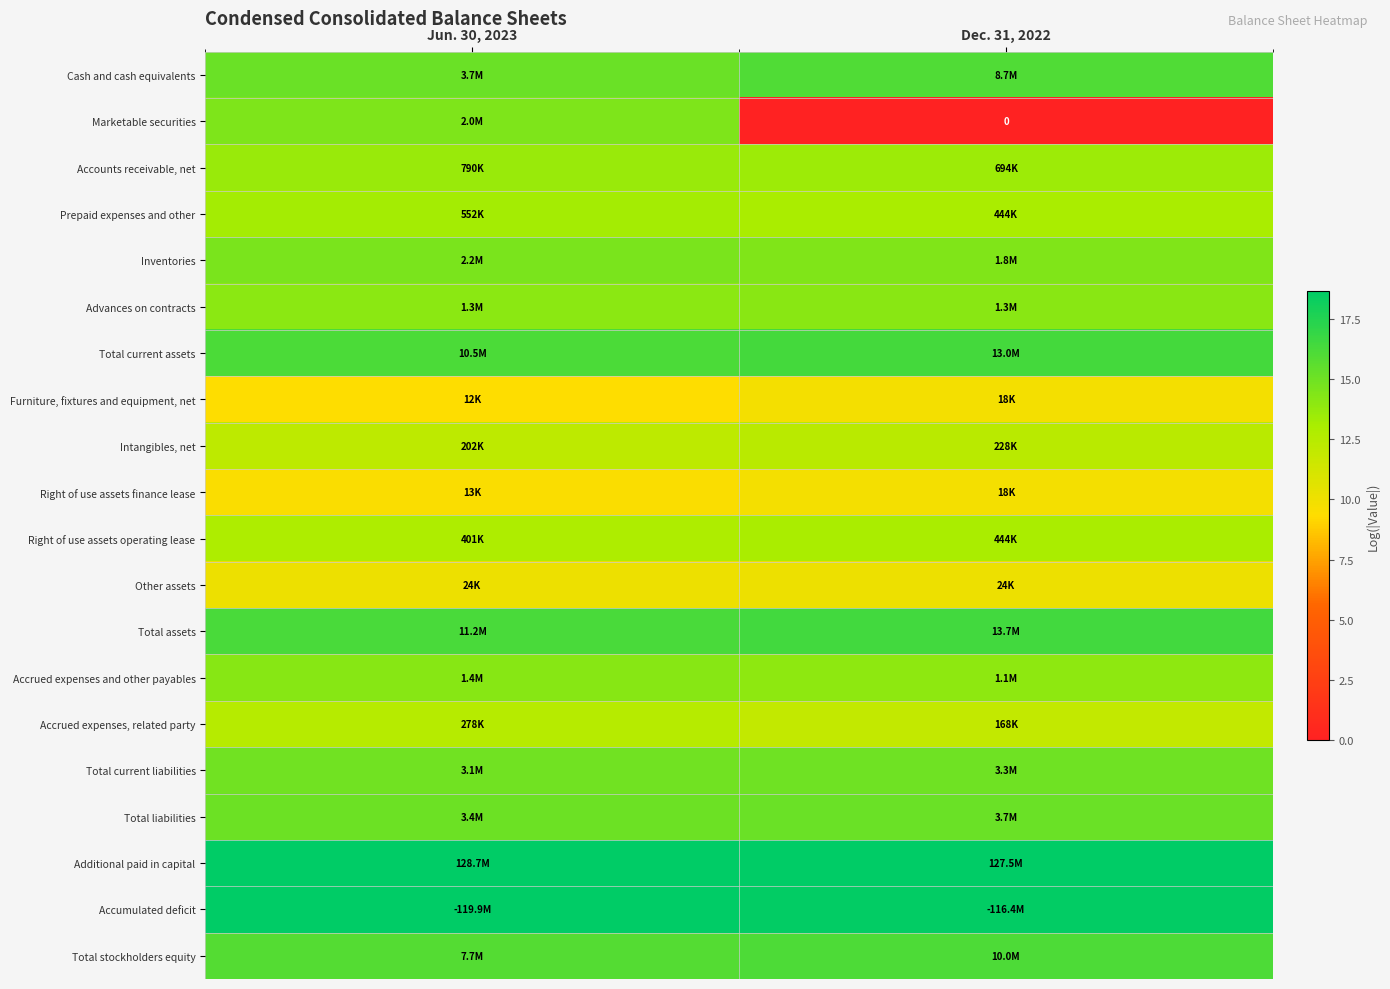

Which category has the lowest value in the Advances on contracts series?

Jun. 30, 2023